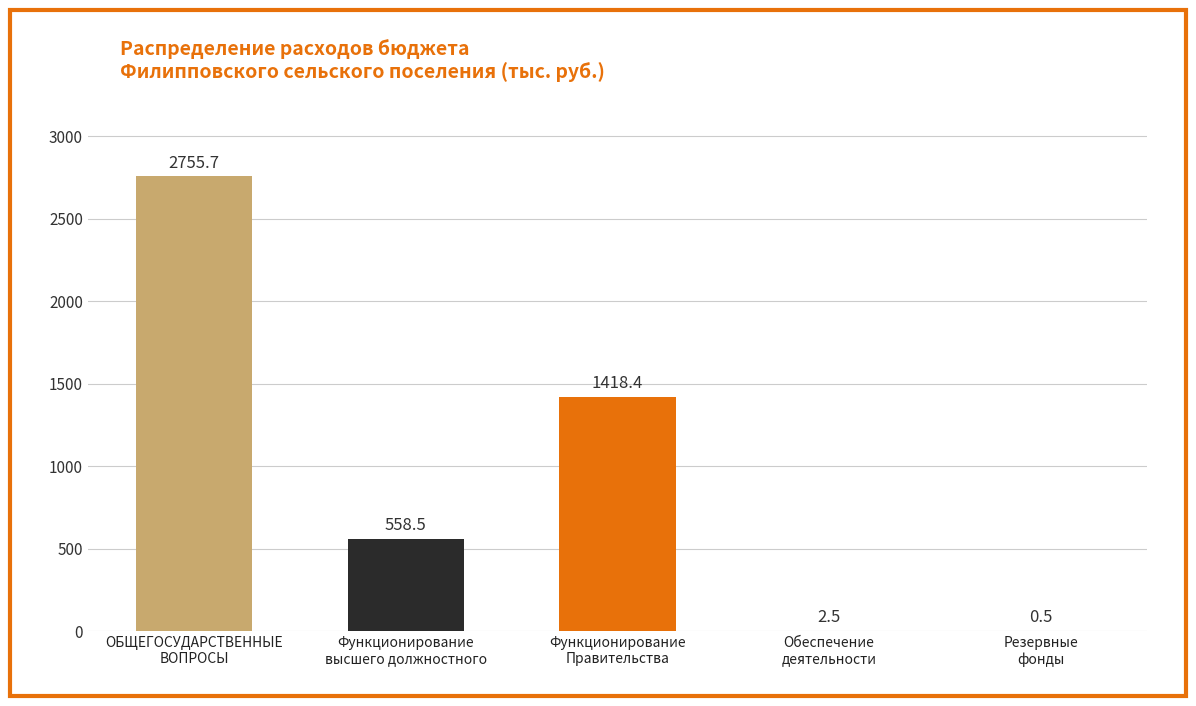

Which has a higher value, Резервные
фонды or Функционирование
Правительства?

Функционирование
Правительства